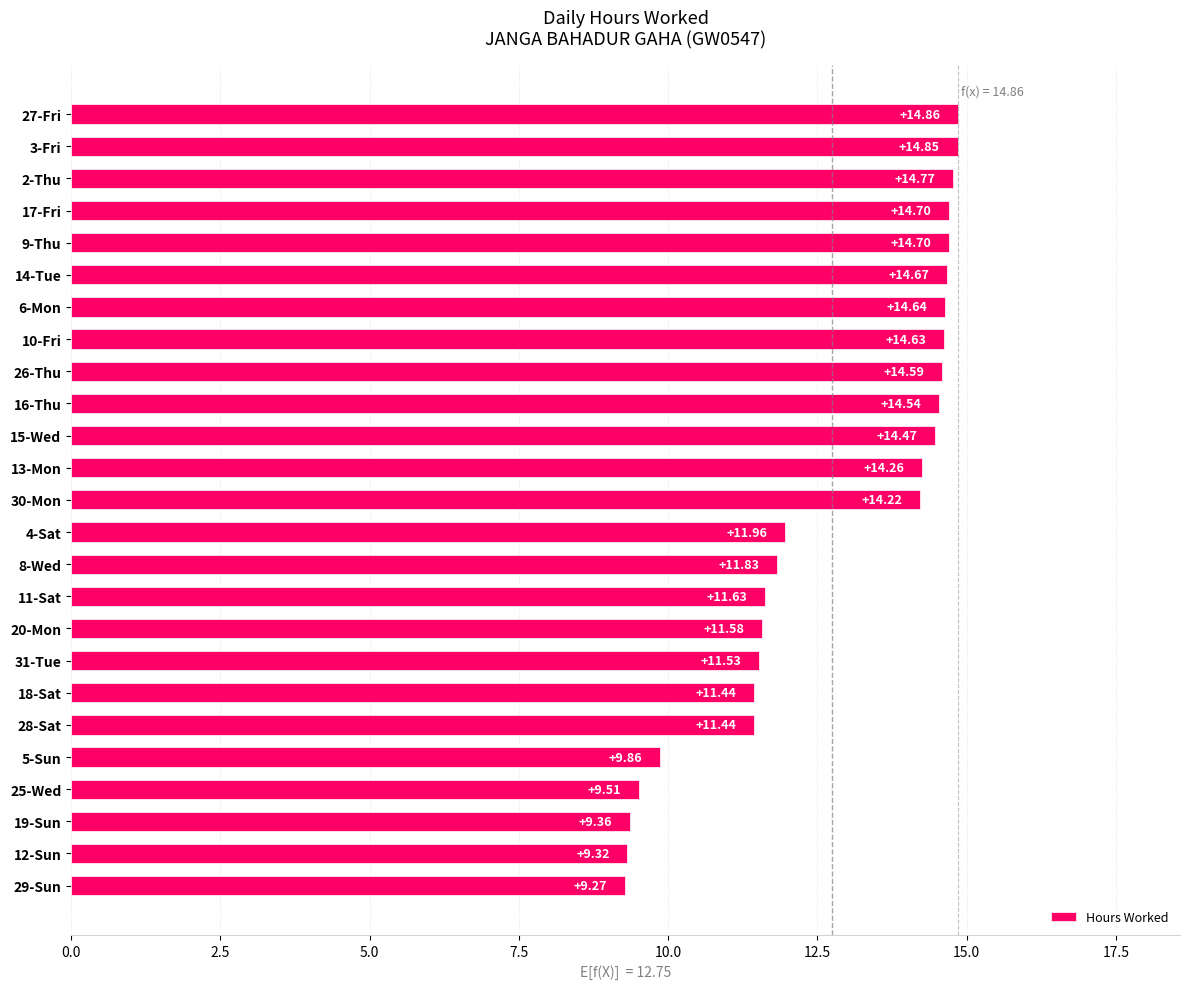

Approximately how many times larger is the value at 11-Sat compared to 16-Thu?

0.8